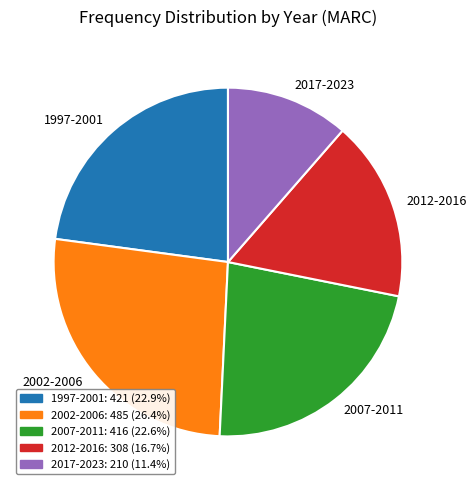

Combined, do 2017-2023 and 2007-2011 account for over 50%?

No